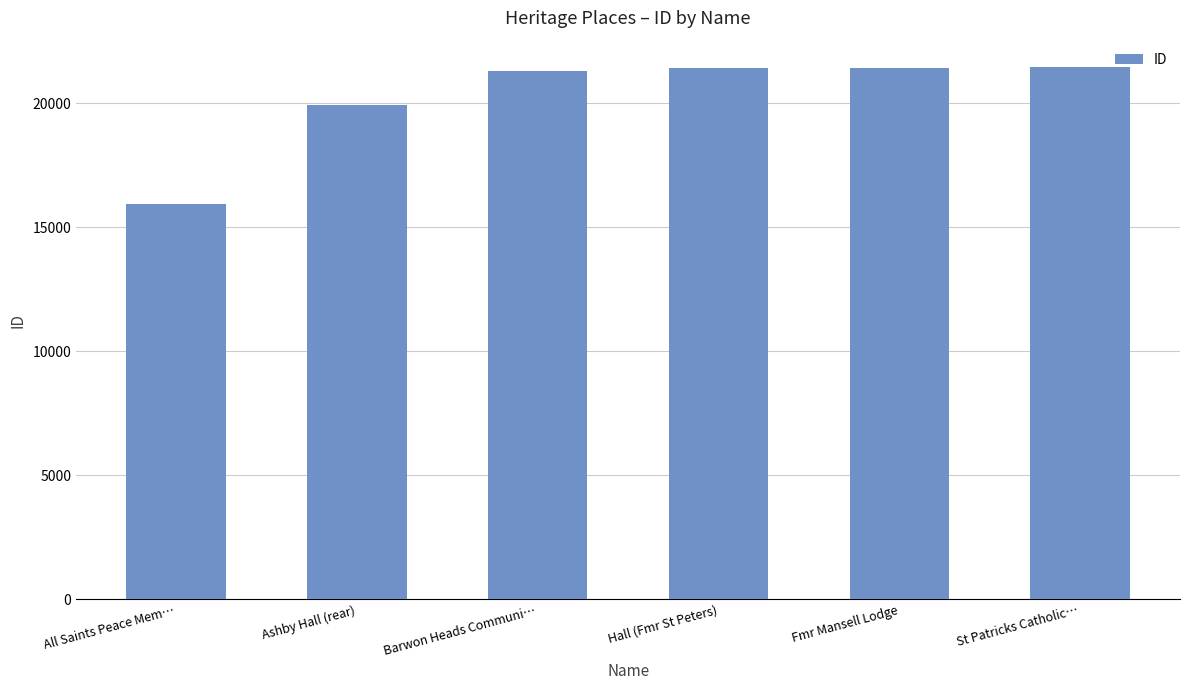

What is the average value?

20241